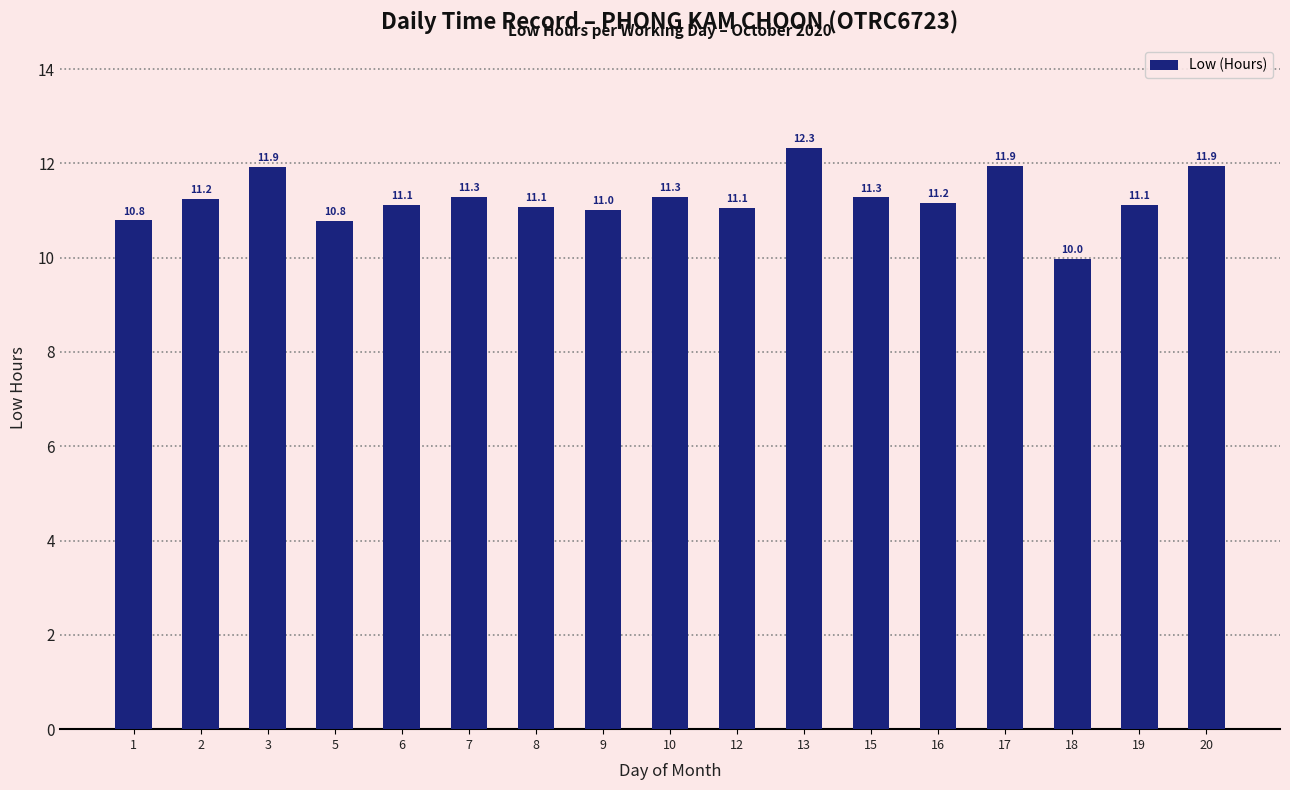

Between 8 and 10, which is larger?

10